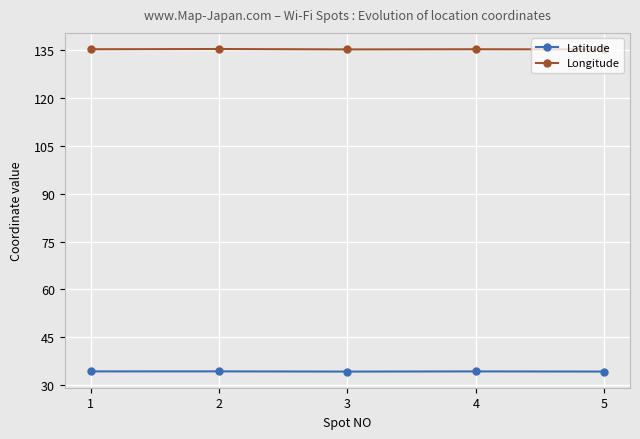

True or false: Longitude has more than 2 points higher than both neighbors.

False